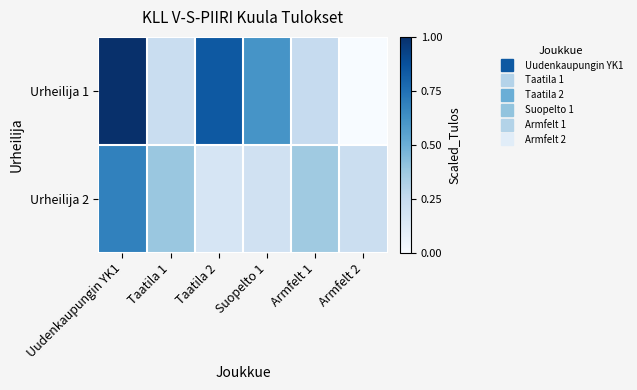

What is the total value across all series at Taatila 2?

1.0